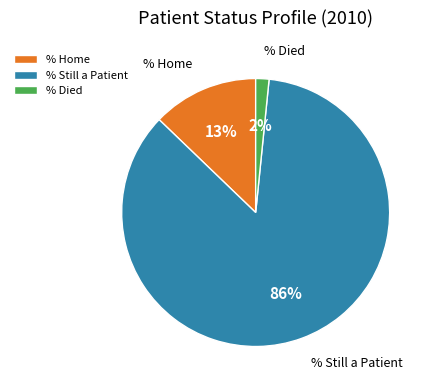

True or false: % Home accounts for 13% of the total.

True